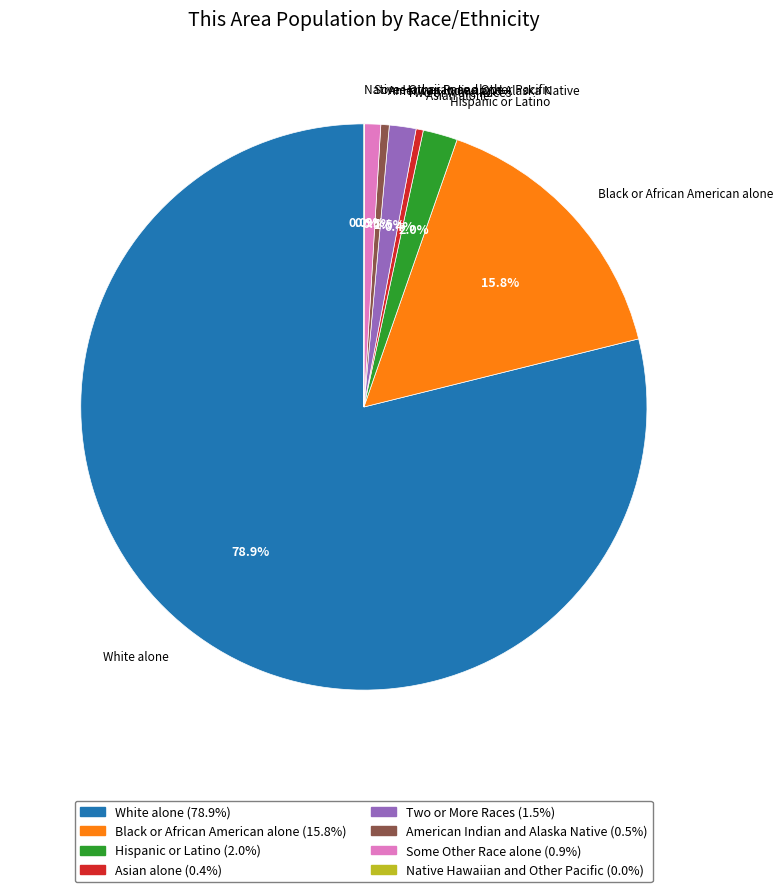

How much of the chart is everything except White alone?

21.1%